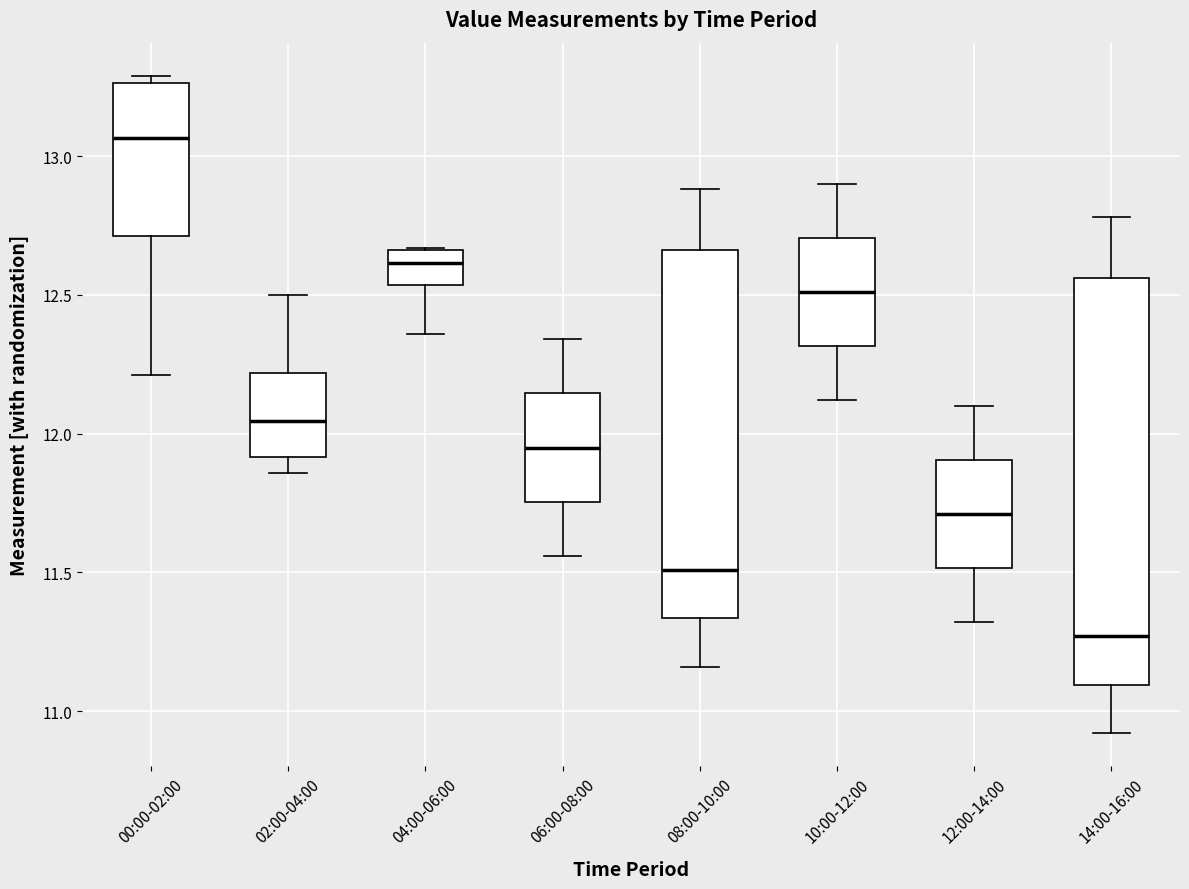

Reading left to right, transcribe this box plot: for each box, give where its median line is, the range the box spans, and where its two whiskers end, as read against the y-axis. The values are not printed on the chart, so give them approximately, as read against the axis.

00:00-02:00: median 13.05, box 12.70 to 13.25, whiskers 12.20 to 13.30
02:00-04:00: median 12.05, box 11.90 to 12.20, whiskers 11.85 to 12.50
04:00-06:00: median 12.60, box 12.55 to 12.65, whiskers 12.35 to 12.65
06:00-08:00: median 11.95, box 11.75 to 12.15, whiskers 11.55 to 12.35
08:00-10:00: median 11.50, box 11.35 to 12.65, whiskers 11.15 to 12.90
10:00-12:00: median 12.50, box 12.30 to 12.70, whiskers 12.10 to 12.90
12:00-14:00: median 11.70, box 11.50 to 11.90, whiskers 11.30 to 12.10
14:00-16:00: median 11.25, box 11.10 to 12.55, whiskers 10.90 to 12.80